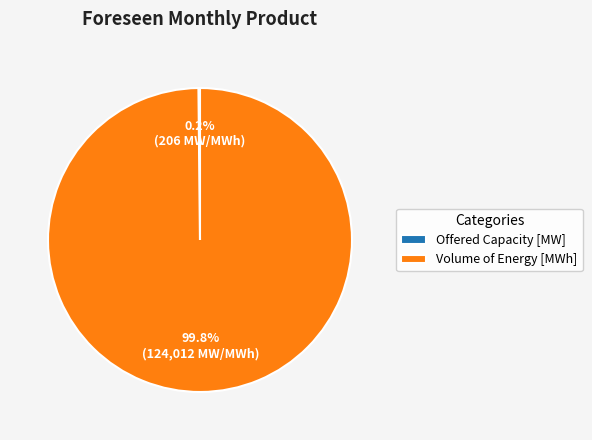

Does any single category account for the majority?

Yes